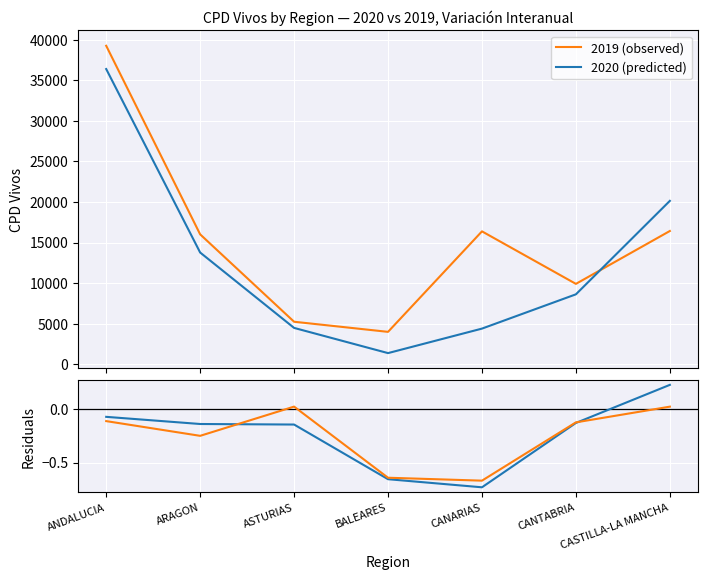

Where is Var. CPD Vivos nearest to the value 0?

ANDALUCIA